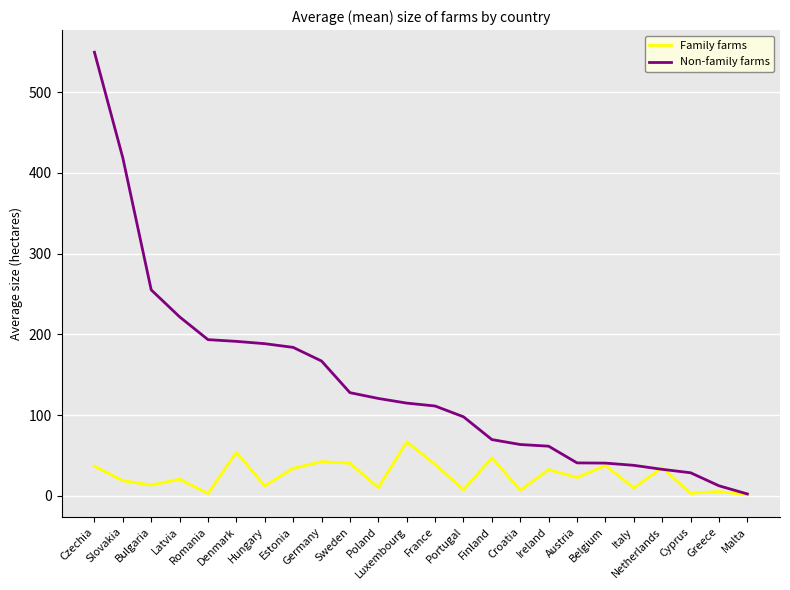

At which category is the sum across all series the highest?

Czechia